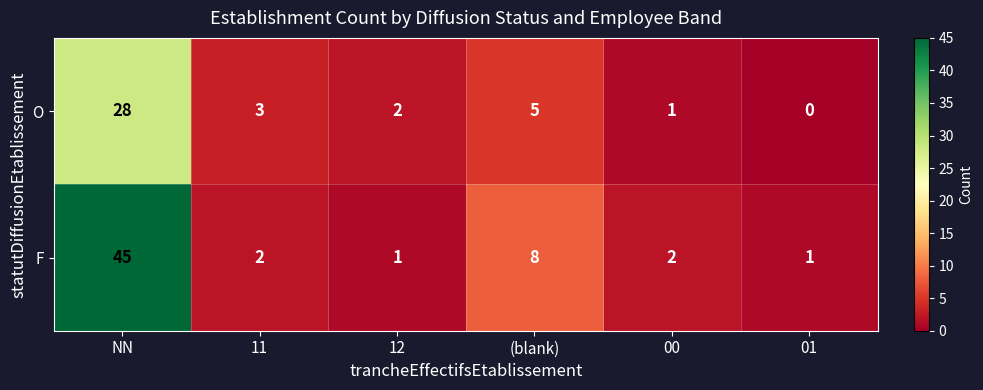

The value of O at (blank) is 5. True or false?

True